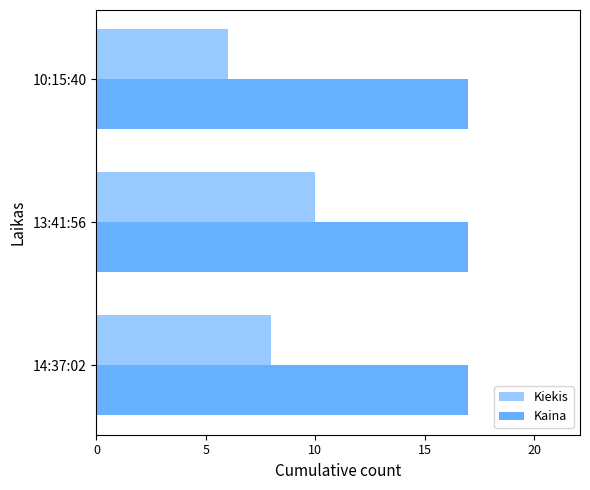

Rank the categories by Kiekis value from highest to lowest.

13:41:56, 14:37:02, 10:15:40